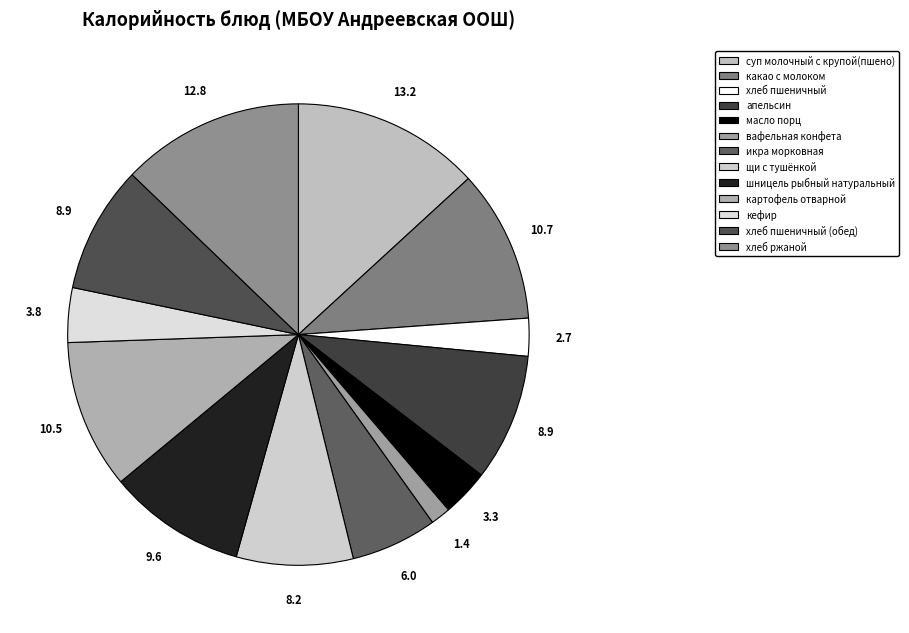

To the nearest percent, what portion does апельсин represent?

9%